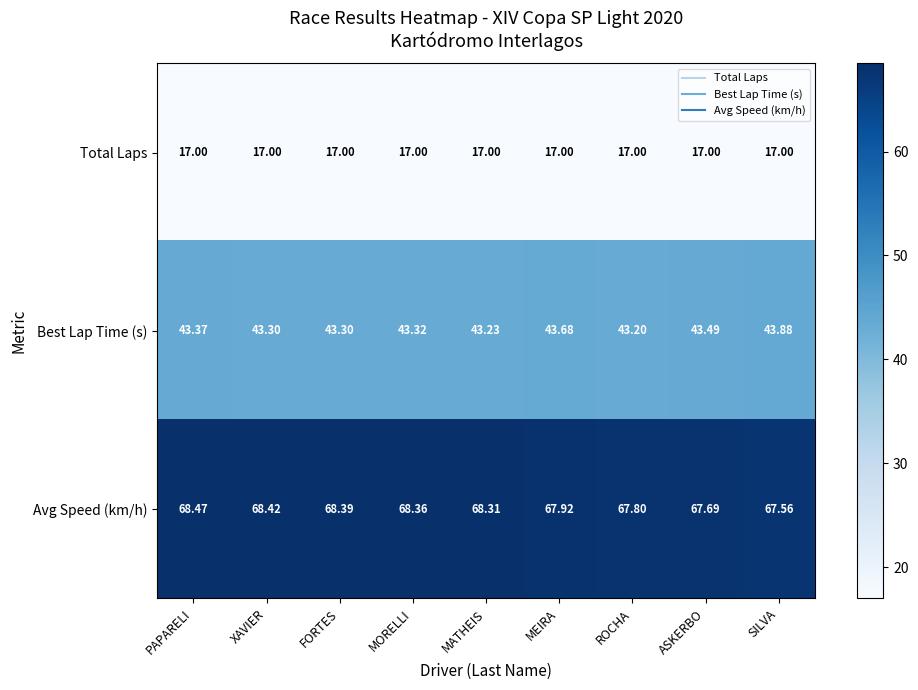

Which series has the largest total across all categories?

Avg Speed (km/h)